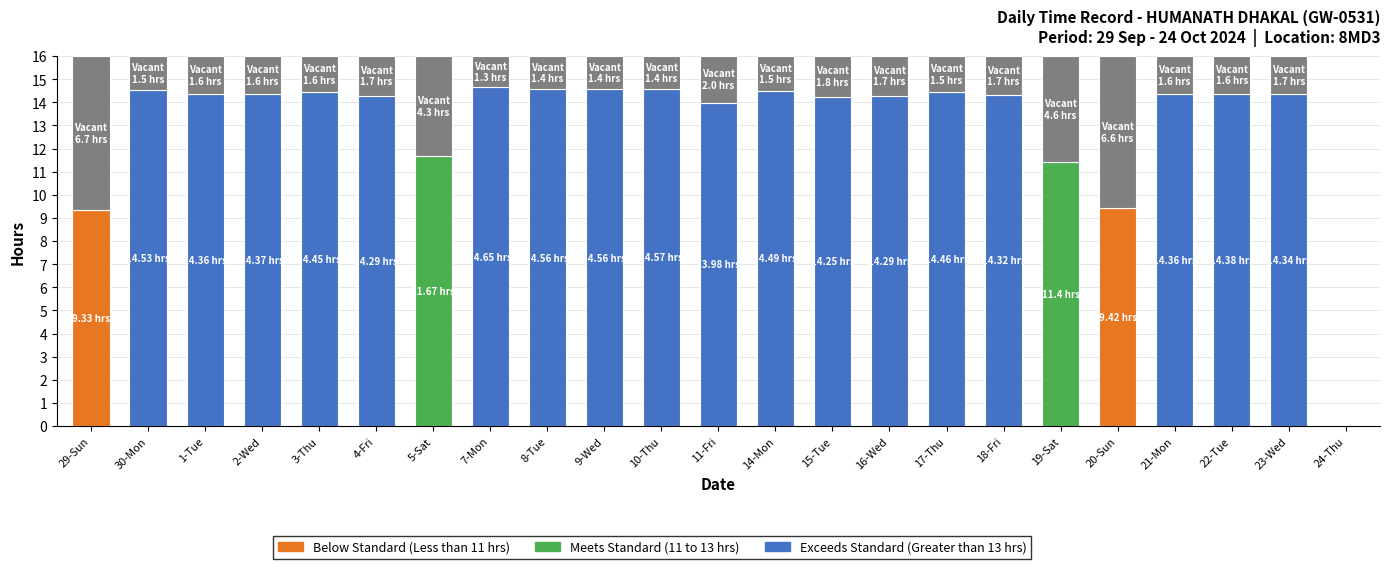

Reading right to left, transcribe all the data shown in this chart.

24-Thu=0.0	23-Wed=14.3	22-Tue=14.4	21-Mon=14.4	20-Sun=9.4	19-Sat=11.4	18-Fri=14.3	17-Thu=14.5	16-Wed=14.3	15-Tue=14.2	14-Mon=14.5	11-Fri=14.0	10-Thu=14.6	9-Wed=14.6	8-Tue=14.6	7-Mon=14.7	5-Sat=11.7	4-Fri=14.3	3-Thu=14.4	2-Wed=14.4	1-Tue=14.4	30-Mon=14.5	29-Sun=9.3